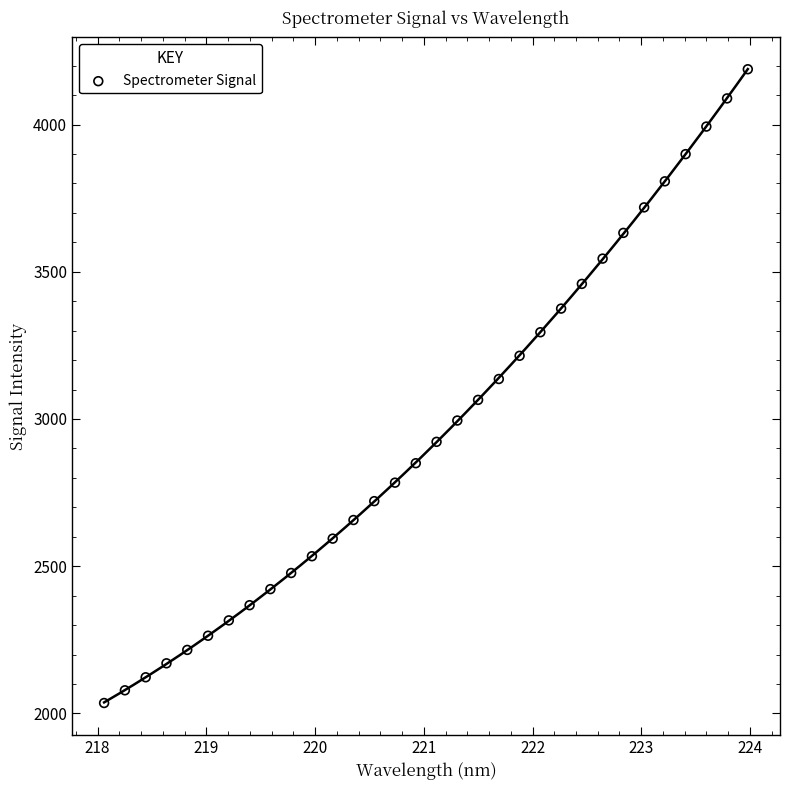

What is the range of Y values (max minus min)?

2152.5